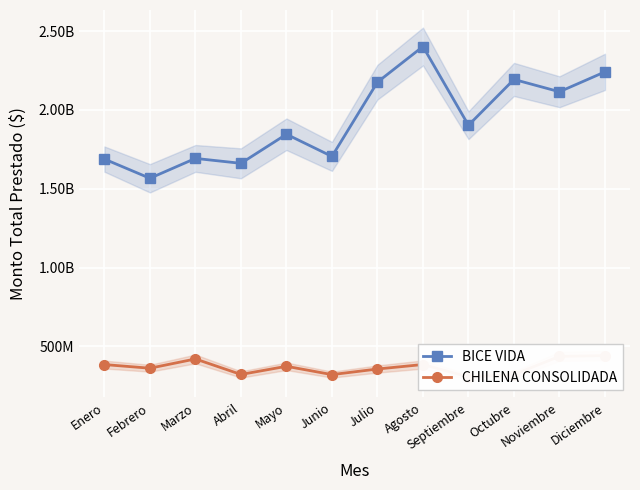

What position from the right is Julio?

6